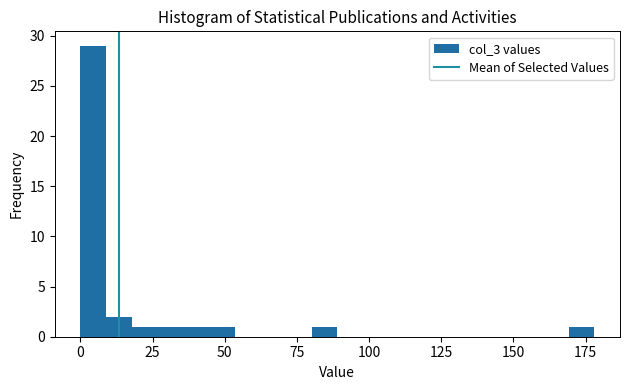

Read against the x-axis, roughly where is the centre of the tallest bar?

5